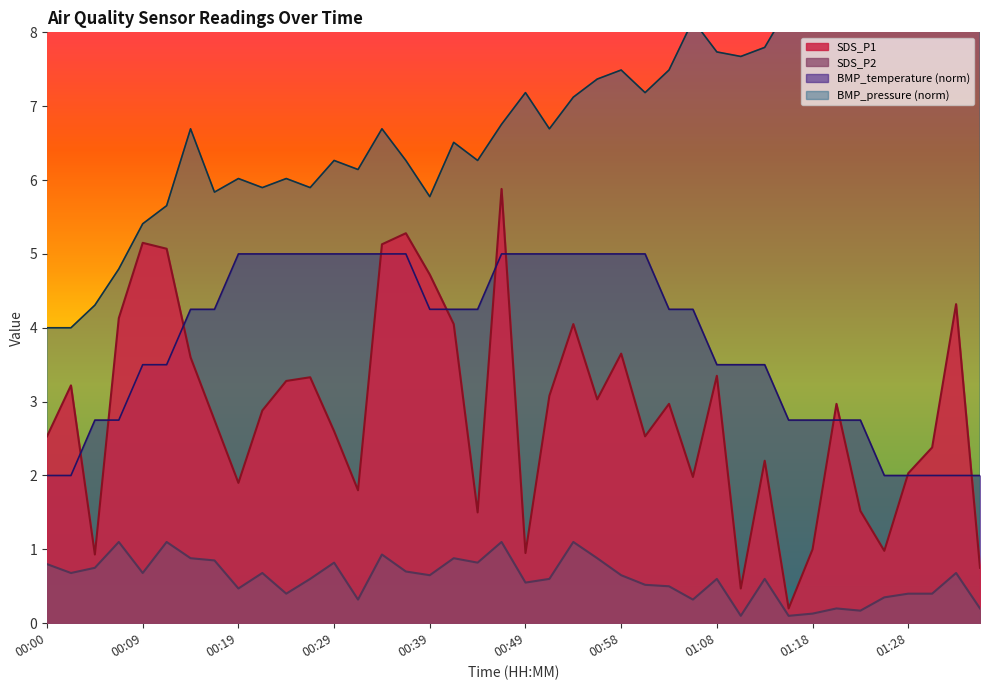

Count the number of categories in the chart.

40